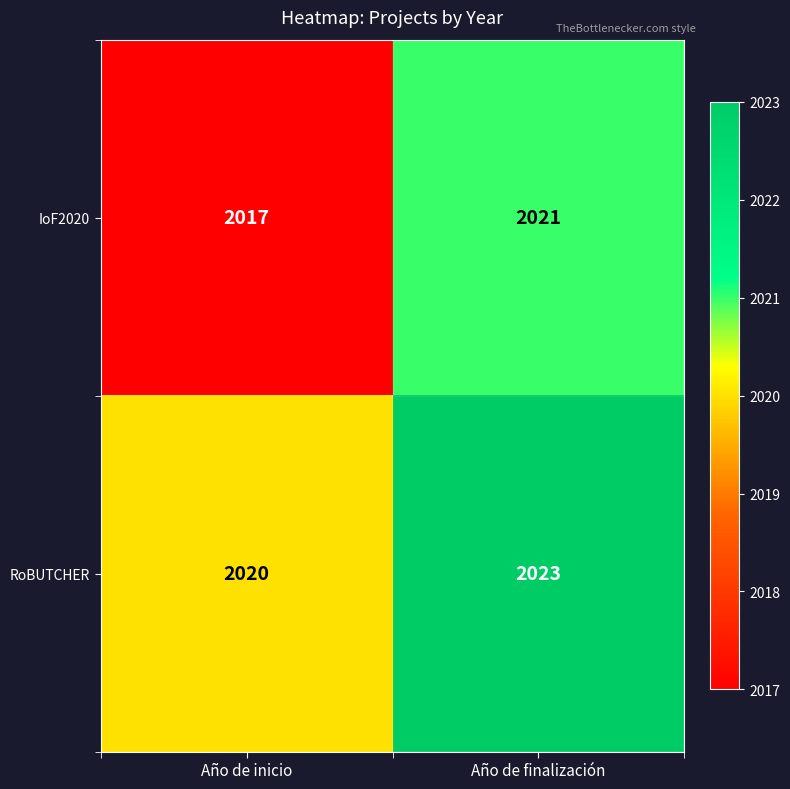

Reading right to left, extract all data points from this chart.

IoF2020: 2021	2017
RoBUTCHER: 2023	2020